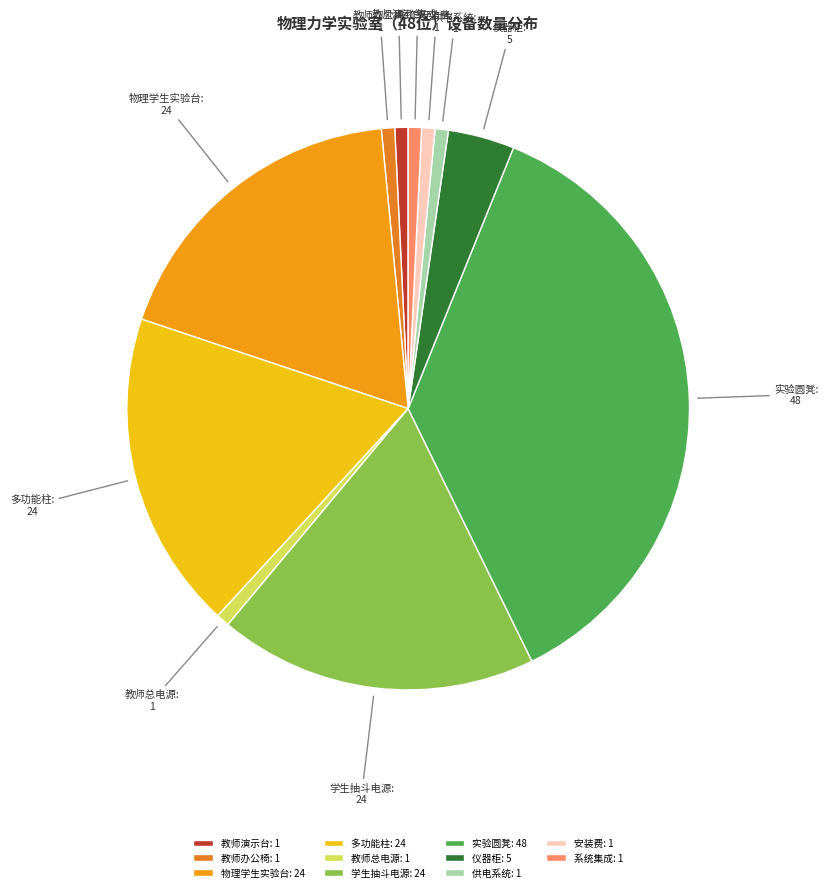

True or false: 实验圆凳 accounts for 44% of the total.

False